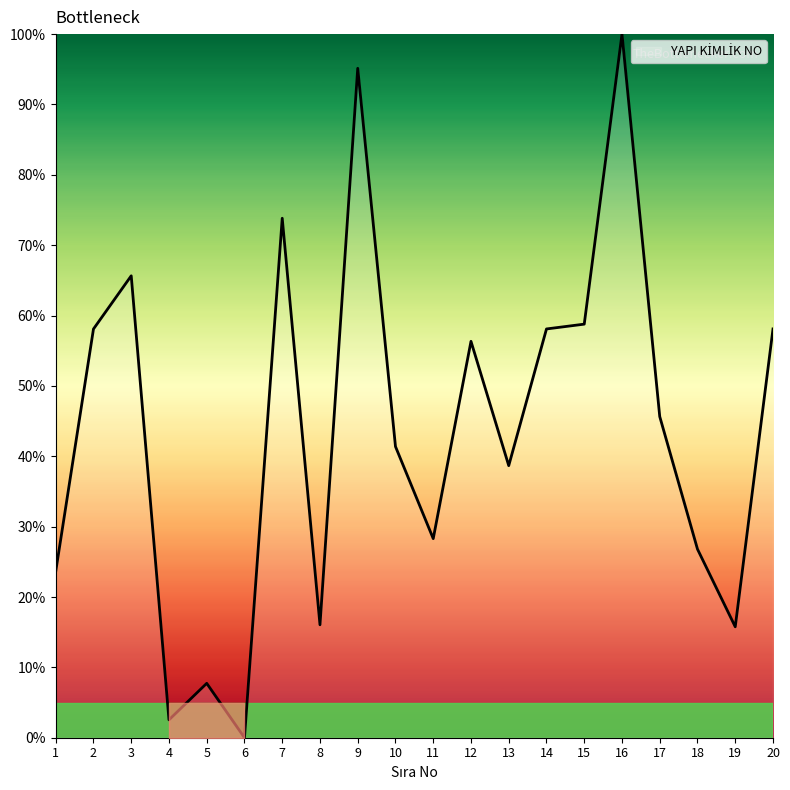

What is the difference between the values at 9 and 18?

68.3